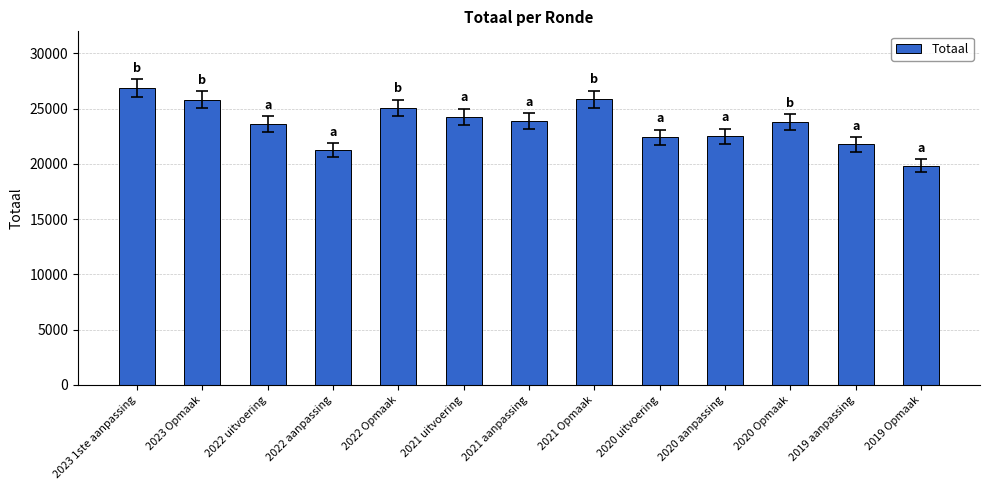

What is the label of the 3rd bar from the right?

2020 Opmaak